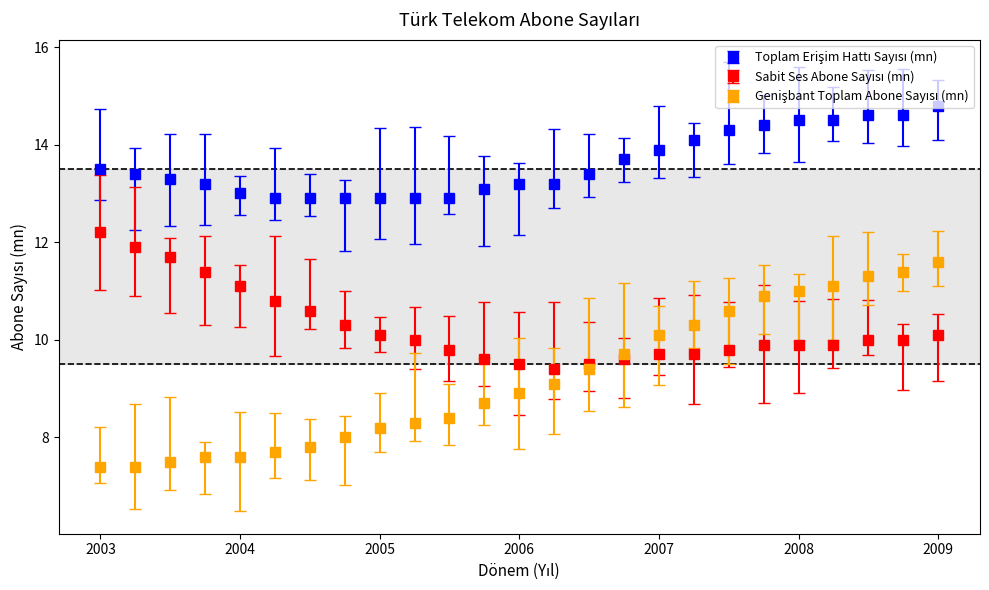

What is the smallest value displayed?

7.4